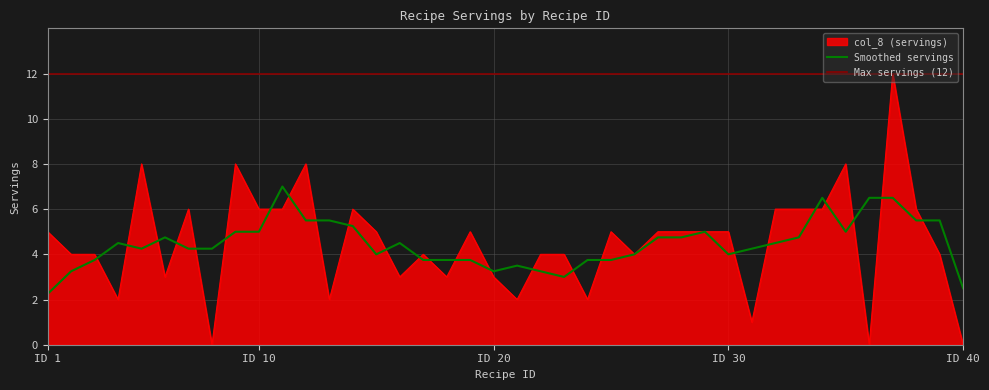

How many points are lower than both their immediate neighbors (excluding endpoints)?

11